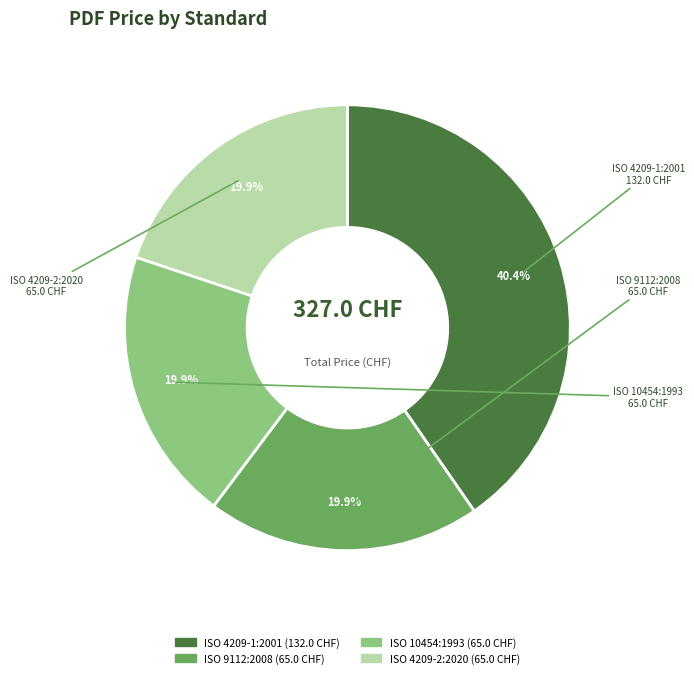

Is it true that ISO 4209-1:2001 is 48% of the pie?

False